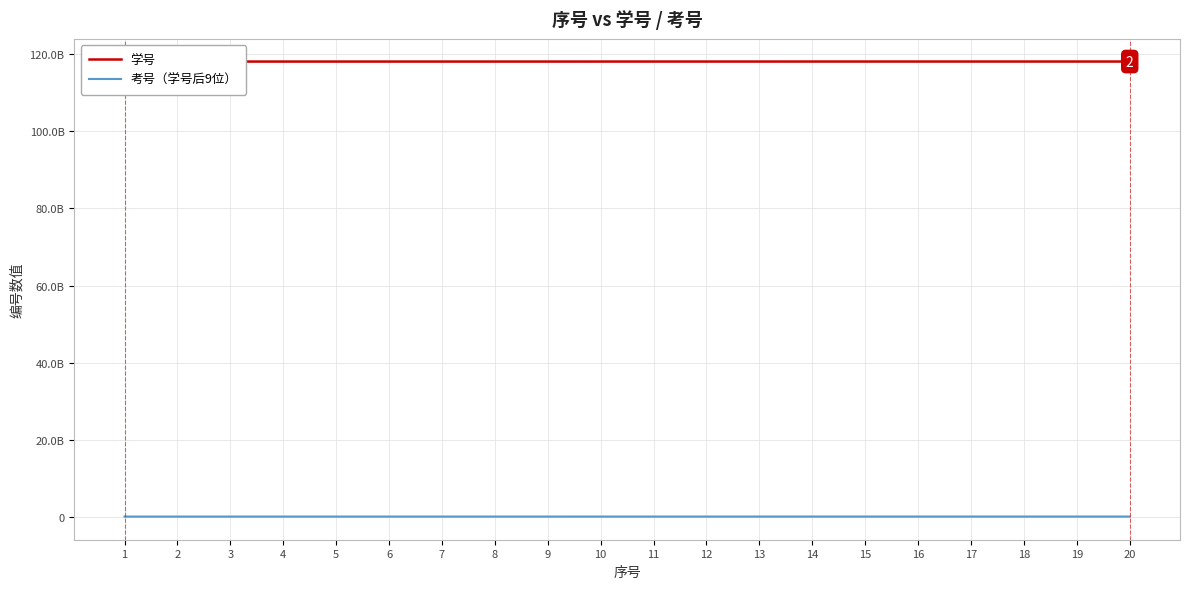

Reading left to right, extract all data points from this chart.

学号: 117101032516	118103032605	118103032606	118104032614	118104032622	118104032633	118104032639	118104032647	118104032665	118106032671	118107032952	118107032963	118107032974	118110033030	118110033032	118110033033	118110033035	118110033043	118110033044	118110033046
考号（学号后9位）: 101032516	103032605	103032606	104032614	104032622	104032633	104032639	104032647	104032665	106032671	107032952	107032963	107032974	110033030	110033032	110033033	110033035	110033043	110033044	110033046